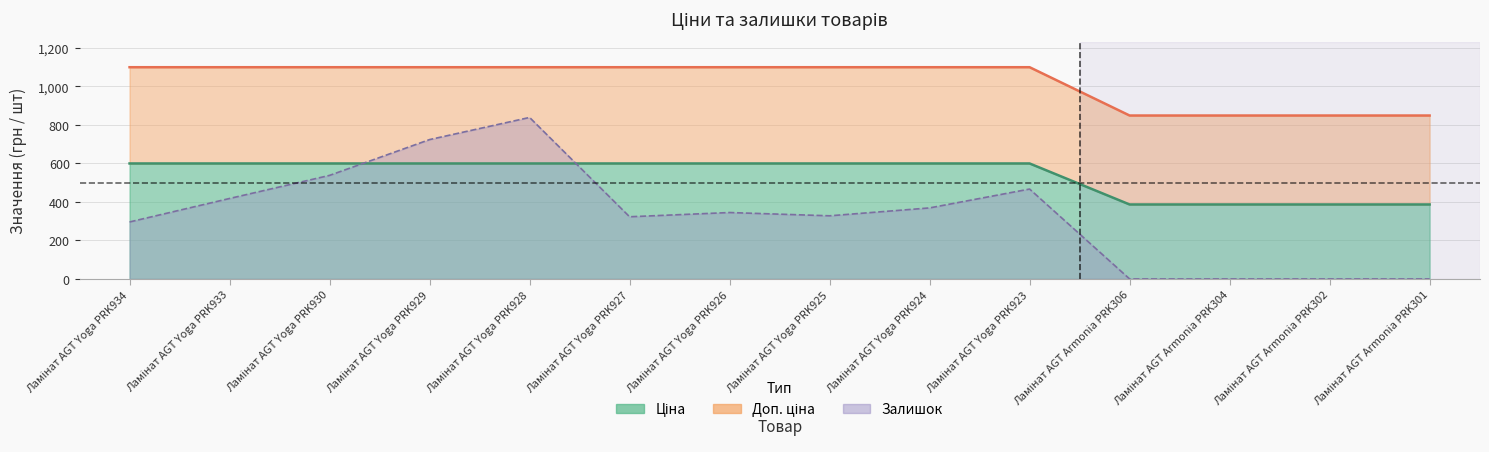

Where is Ціна nearest to the value 493?

Ламінат AGT Armonia PRK306